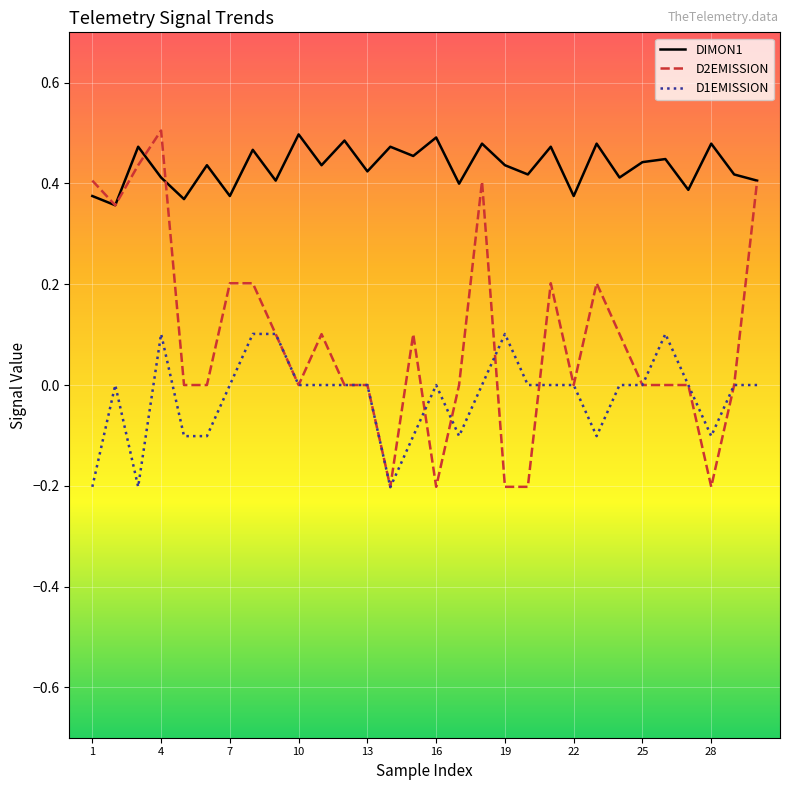

Does the chart have visible grid lines?

Yes